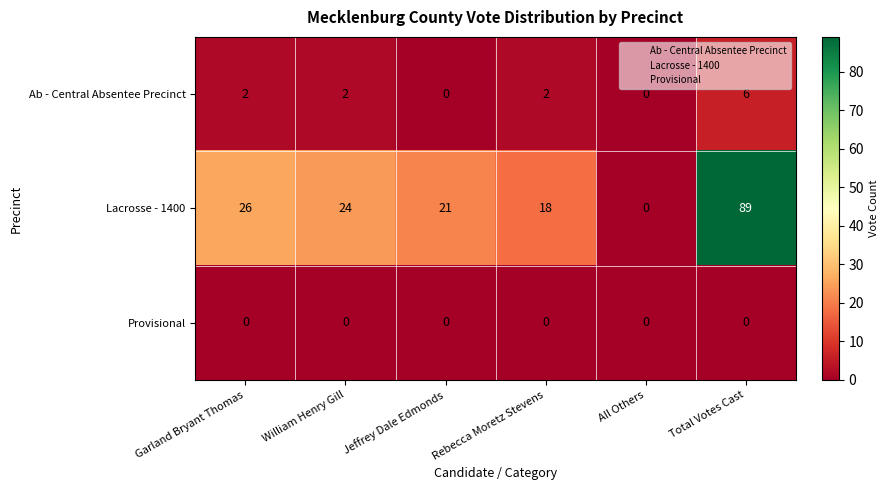

What is the total value across all series at Garland Bryant Thomas?

28